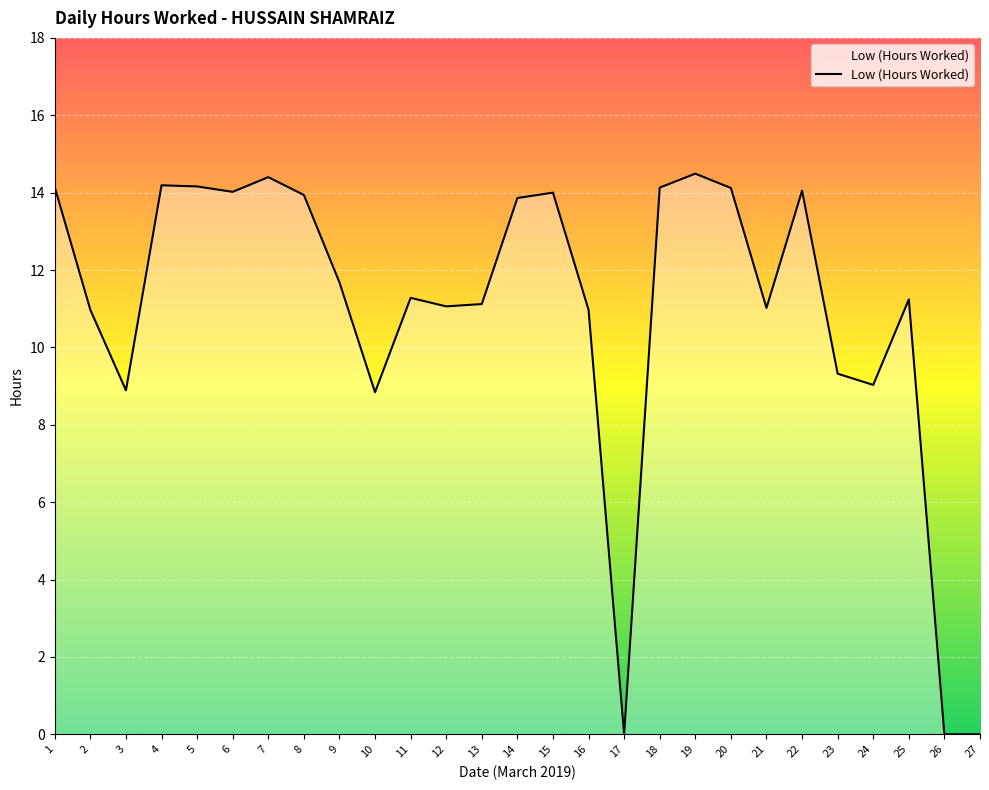

What is the maximum value shown in the chart?

14.5